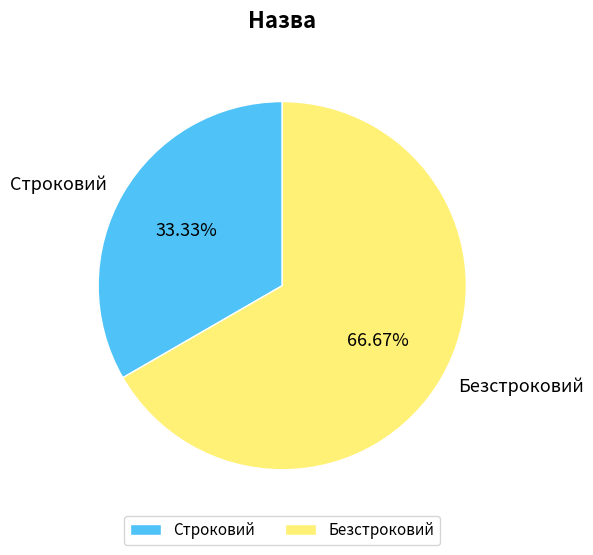

What percentage do Строковий and Безстроковий together represent?

100.0%